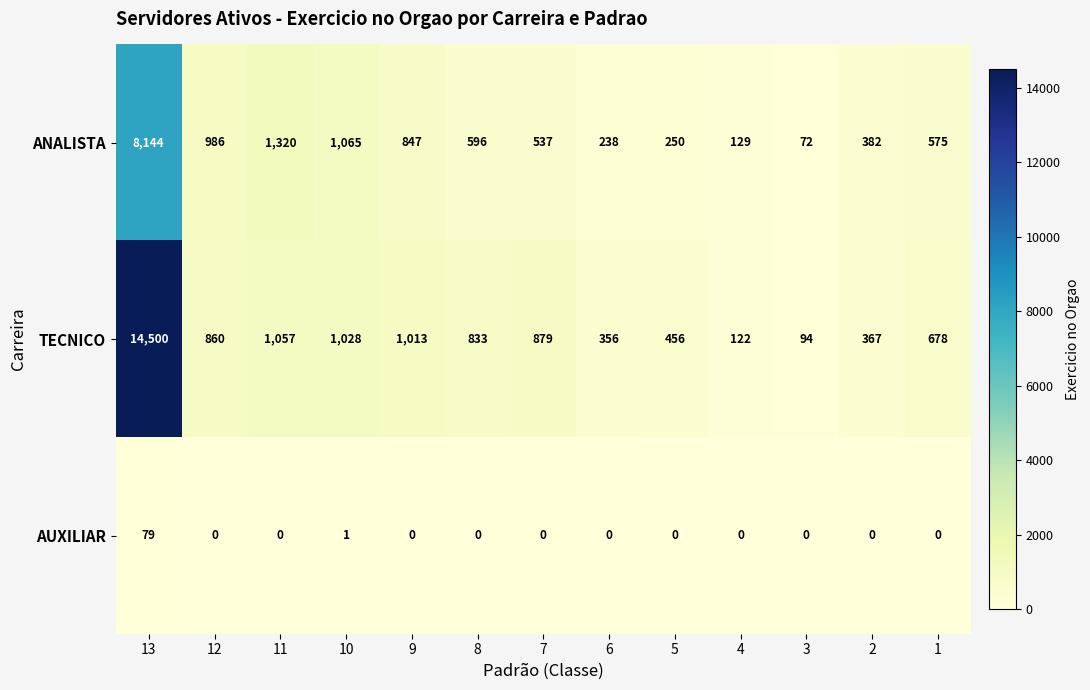

Is it true that TECNICO equals 122 at 4?

True